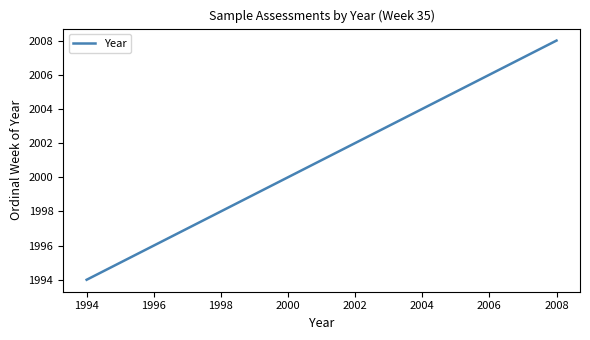

What is the smallest value displayed?

1994